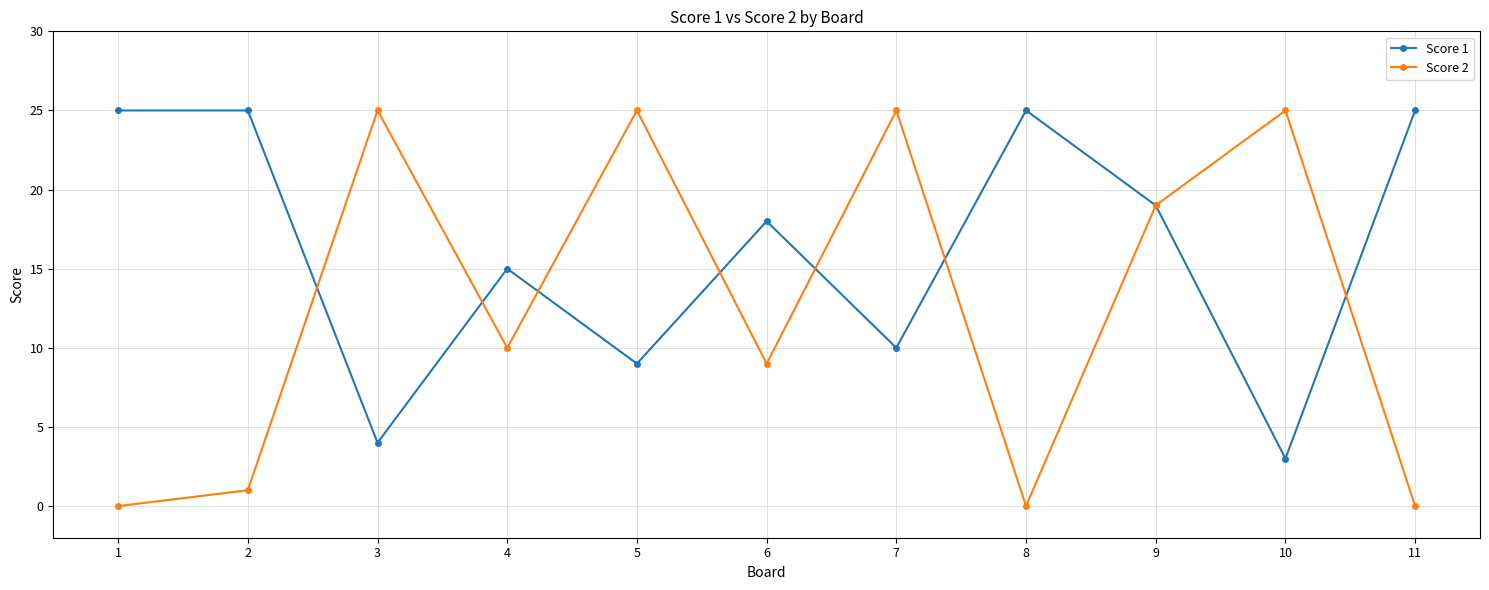

Which series has the widest spread of values?

Score 2